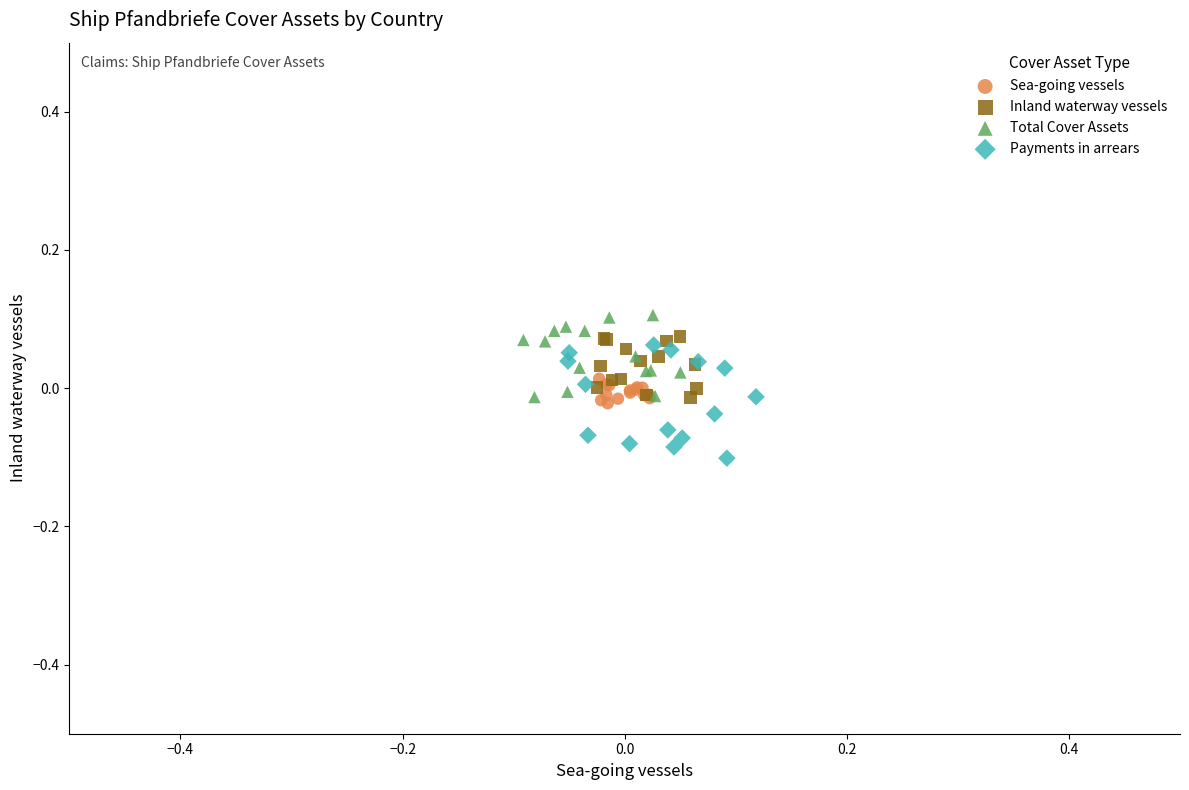

Which series contains the lowest Y value?

Payments in arrears